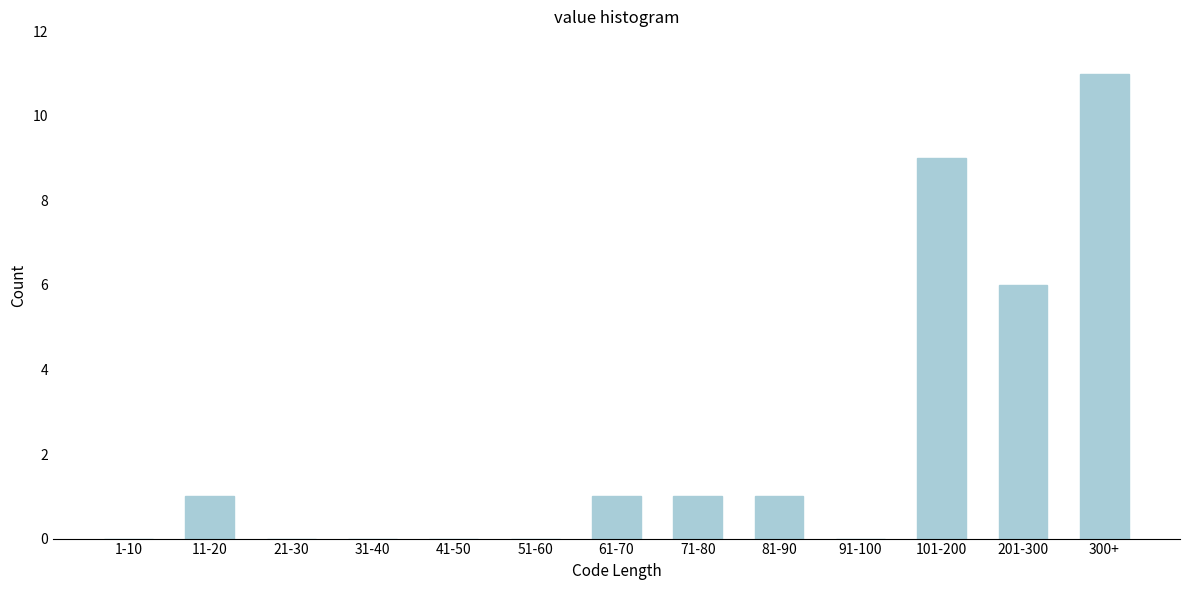

Reading left to right, transcribe all the data shown in this chart.

1-10=0	11-20=1	21-30=0	31-40=0	41-50=0	51-60=0	61-70=1	71-80=1	81-90=1	91-100=0	101-200=9	201-300=6	300+=11